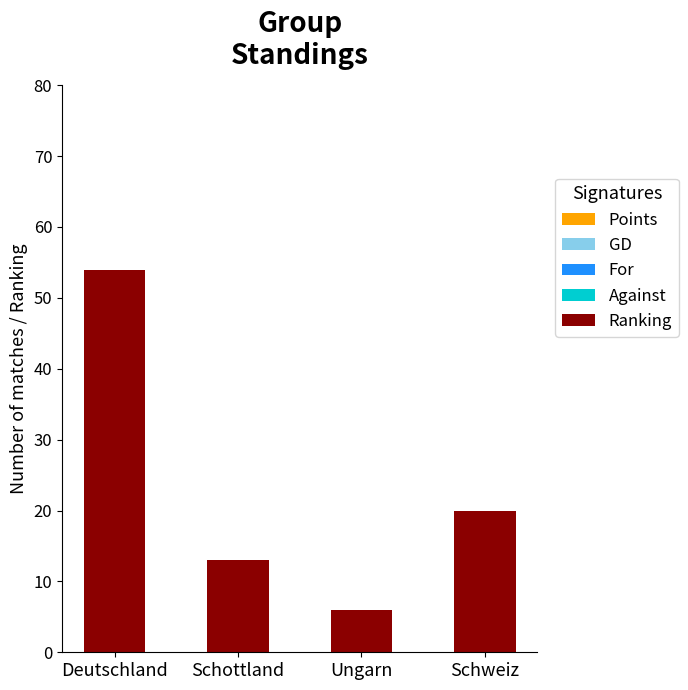

What is the approximate value at Deutschland?

54